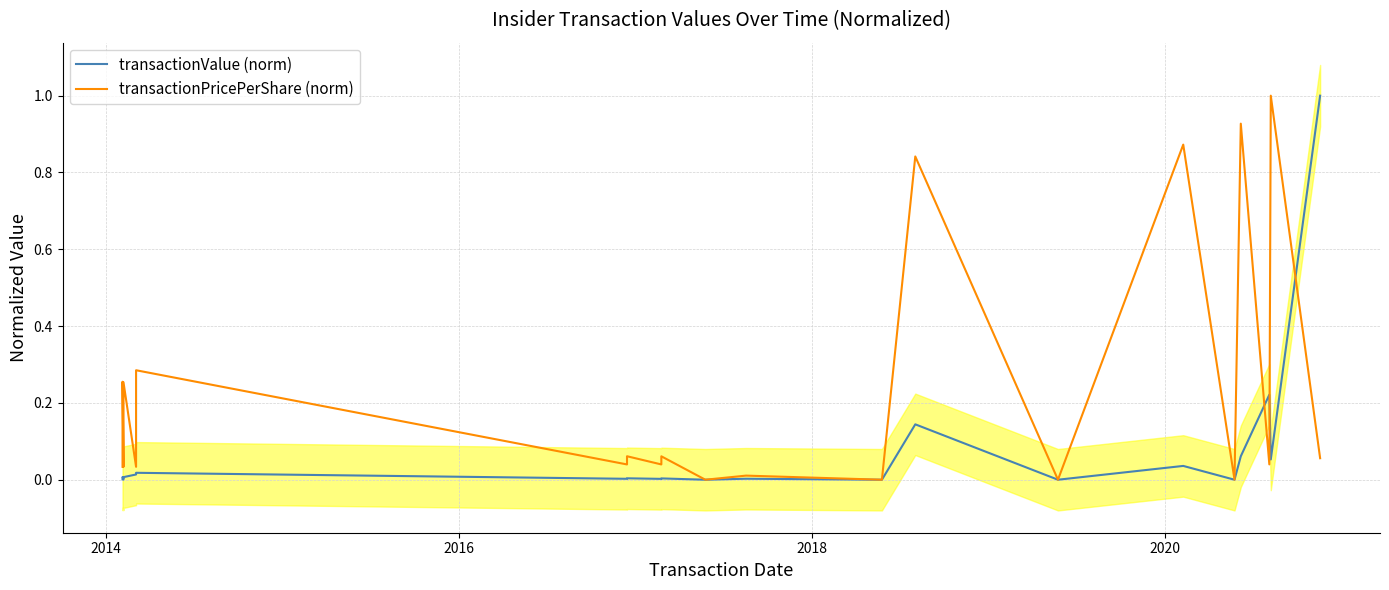

Is this an area chart (filled region under the line)?

No